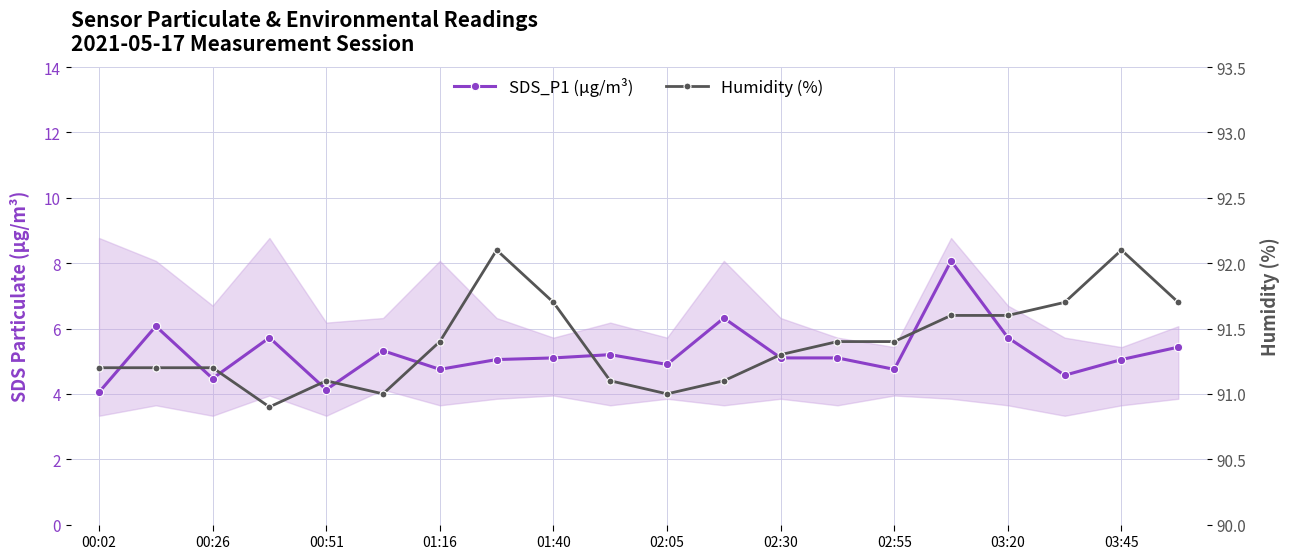

How many data points does each series have?

20